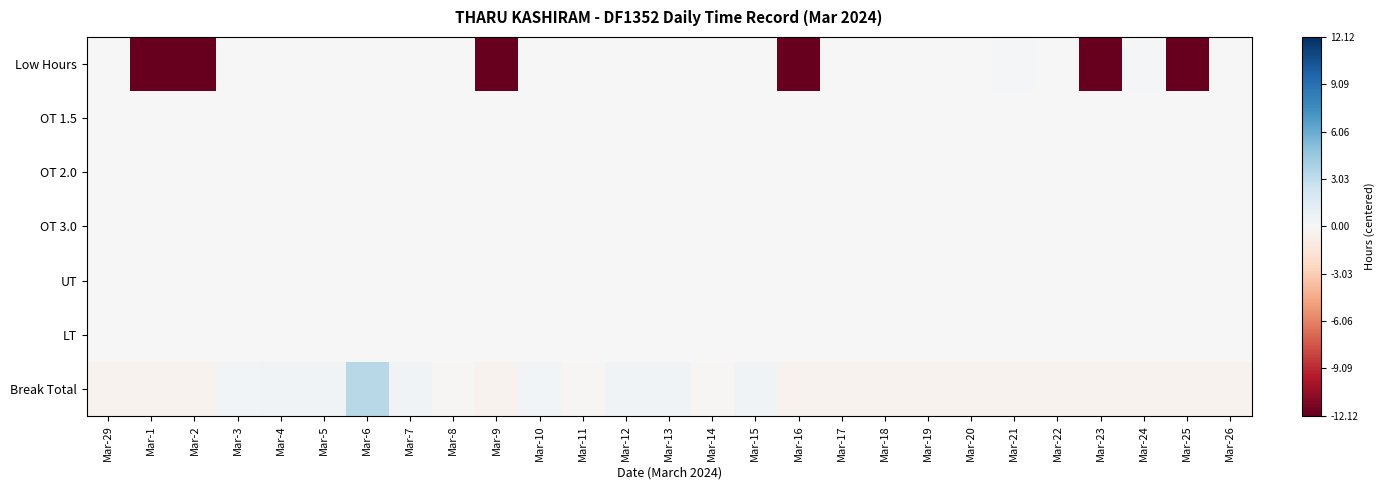

Reading left to right, extract all data points from this chart.

Low Hours: Mar-29=0.1	Mar-1=-12.1	Mar-2=-12.1	Mar-3=0.0	Mar-4=-0.1	Mar-5=0.0	Mar-6=-0.0	Mar-7=-0.1	Mar-8=-0.1	Mar-9=-12.1	Mar-10=-0.1	Mar-11=0.0	Mar-12=-0.1	Mar-13=-0.1	Mar-14=-0.0	Mar-15=-0.0	Mar-16=-12.1	Mar-17=-0.0	Mar-18=0.1	Mar-19=-0.0	Mar-20=0.0	Mar-21=0.1	Mar-22=0.1	Mar-23=-12.1	Mar-24=0.1	Mar-25=-12.1	Mar-26=-0.0
OT 1.5: Mar-29=0.0	Mar-1=0.0	Mar-2=0.0	Mar-3=0.0	Mar-4=0.0	Mar-5=0.0	Mar-6=0.0	Mar-7=0.0	Mar-8=0.0	Mar-9=0.0	Mar-10=0.0	Mar-11=0.0	Mar-12=0.0	Mar-13=0.0	Mar-14=0.0	Mar-15=0.0	Mar-16=0.0	Mar-17=0.0	Mar-18=0.0	Mar-19=0.0	Mar-20=0.0	Mar-21=0.0	Mar-22=0.0	Mar-23=0.0	Mar-24=0.0	Mar-25=0.0	Mar-26=0.0
OT 2.0: Mar-29=0.0	Mar-1=0.0	Mar-2=0.0	Mar-3=0.0	Mar-4=0.0	Mar-5=0.0	Mar-6=0.0	Mar-7=0.0	Mar-8=0.0	Mar-9=0.0	Mar-10=0.0	Mar-11=0.0	Mar-12=0.0	Mar-13=0.0	Mar-14=0.0	Mar-15=0.0	Mar-16=0.0	Mar-17=0.0	Mar-18=0.0	Mar-19=0.0	Mar-20=0.0	Mar-21=0.0	Mar-22=0.0	Mar-23=0.0	Mar-24=0.0	Mar-25=0.0	Mar-26=0.0
OT 3.0: Mar-29=0.0	Mar-1=0.0	Mar-2=0.0	Mar-3=0.0	Mar-4=0.0	Mar-5=0.0	Mar-6=0.0	Mar-7=0.0	Mar-8=0.0	Mar-9=0.0	Mar-10=0.0	Mar-11=0.0	Mar-12=0.0	Mar-13=0.0	Mar-14=0.0	Mar-15=0.0	Mar-16=0.0	Mar-17=0.0	Mar-18=0.0	Mar-19=0.0	Mar-20=0.0	Mar-21=0.0	Mar-22=0.0	Mar-23=0.0	Mar-24=0.0	Mar-25=0.0	Mar-26=0.0
UT: Mar-29=0.0	Mar-1=0.0	Mar-2=0.0	Mar-3=0.0	Mar-4=0.0	Mar-5=0.0	Mar-6=0.0	Mar-7=0.0	Mar-8=0.0	Mar-9=0.0	Mar-10=0.0	Mar-11=0.0	Mar-12=0.0	Mar-13=0.0	Mar-14=0.0	Mar-15=0.0	Mar-16=0.0	Mar-17=0.0	Mar-18=0.0	Mar-19=0.0	Mar-20=0.0	Mar-21=0.0	Mar-22=0.0	Mar-23=0.0	Mar-24=0.0	Mar-25=0.0	Mar-26=0.0
LT: Mar-29=0.0	Mar-1=0.0	Mar-2=0.0	Mar-3=0.0	Mar-4=0.0	Mar-5=0.0	Mar-6=0.0	Mar-7=0.0	Mar-8=0.0	Mar-9=0.0	Mar-10=0.0	Mar-11=0.0	Mar-12=0.0	Mar-13=0.0	Mar-14=0.0	Mar-15=0.0	Mar-16=0.0	Mar-17=0.0	Mar-18=0.0	Mar-19=0.0	Mar-20=0.0	Mar-21=0.0	Mar-22=0.0	Mar-23=0.0	Mar-24=0.0	Mar-25=0.0	Mar-26=0.0
Break Total: Mar-29=-0.4	Mar-1=-0.4	Mar-2=-0.4	Mar-3=0.3	Mar-4=0.4	Mar-5=0.4	Mar-6=3.4	Mar-7=0.4	Mar-8=-0.2	Mar-9=-0.4	Mar-10=0.3	Mar-11=-0.1	Mar-12=0.4	Mar-13=0.4	Mar-14=-0.1	Mar-15=0.4	Mar-16=-0.4	Mar-17=-0.4	Mar-18=-0.4	Mar-19=-0.4	Mar-20=-0.4	Mar-21=-0.4	Mar-22=-0.4	Mar-23=-0.4	Mar-24=-0.4	Mar-25=-0.4	Mar-26=-0.4